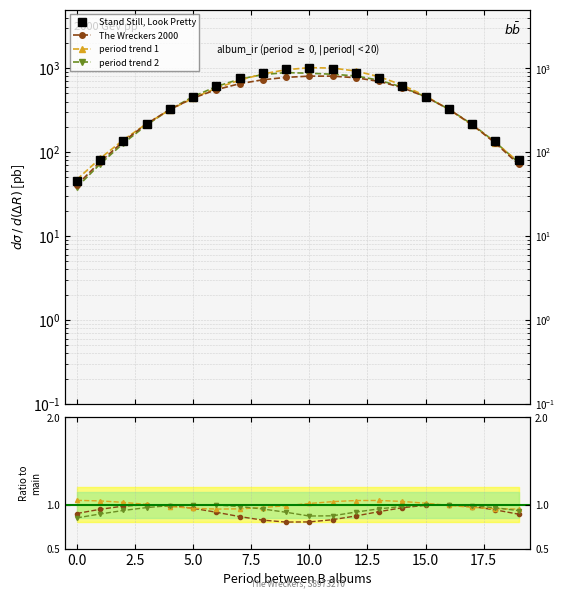

What is the difference between the maximum and minimum values in the Stand Still, Look Pretty series?

956.1